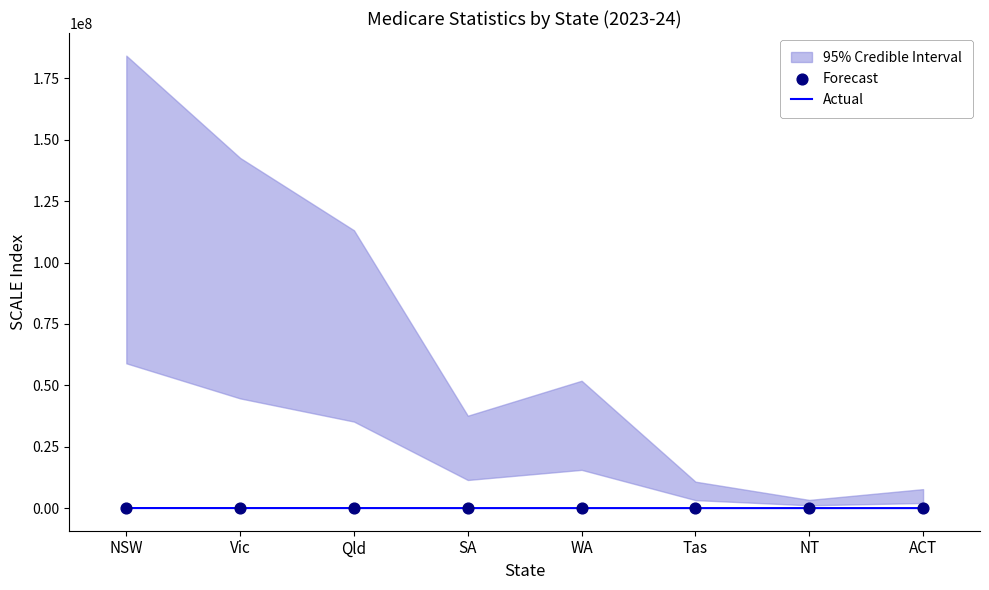

Which series contains the lowest Y value?

Actual